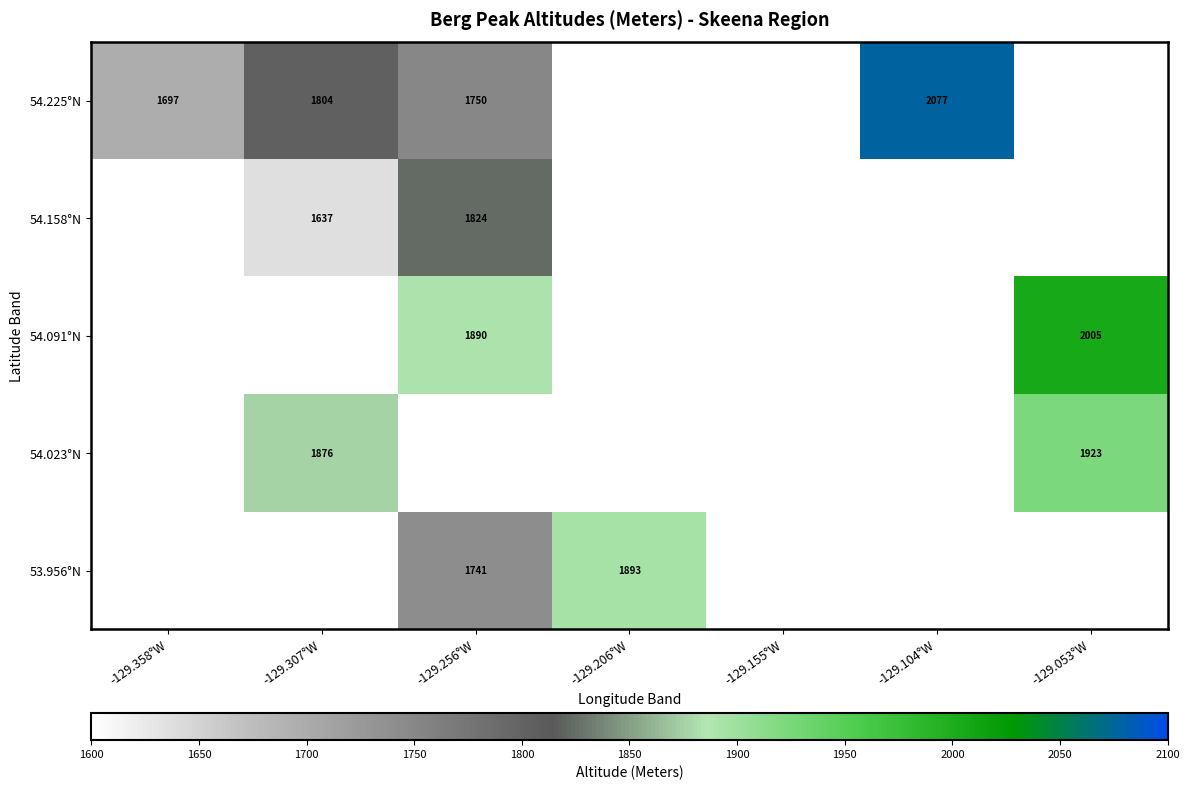

The value of 54.225°N at -129.358°W is 1697. True or false?

True